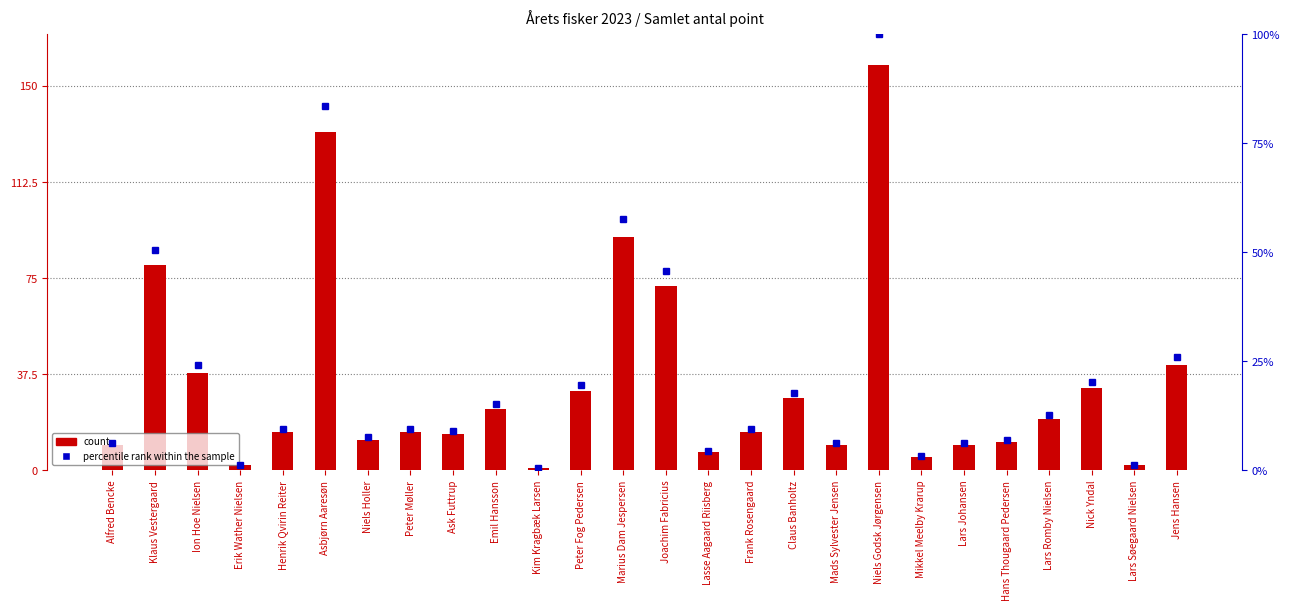

What is the average value of the percentile rank within the sample series?

21.3